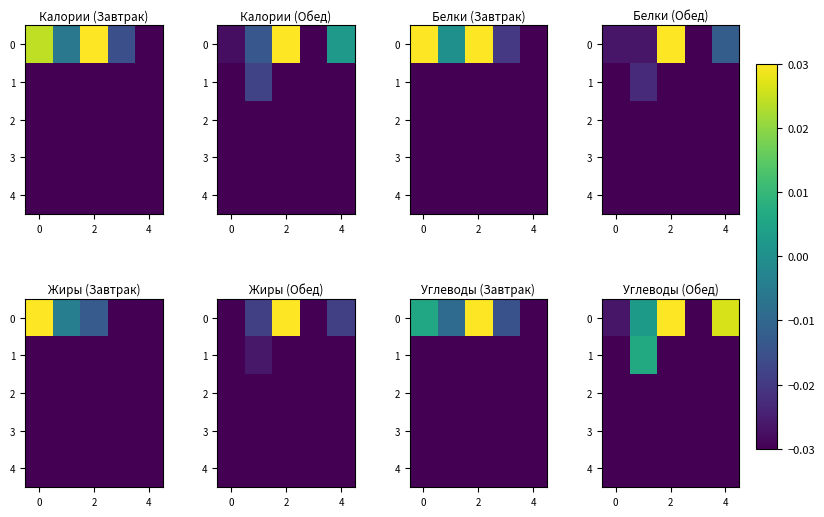

How many values in the 1 series exceed 0?

1